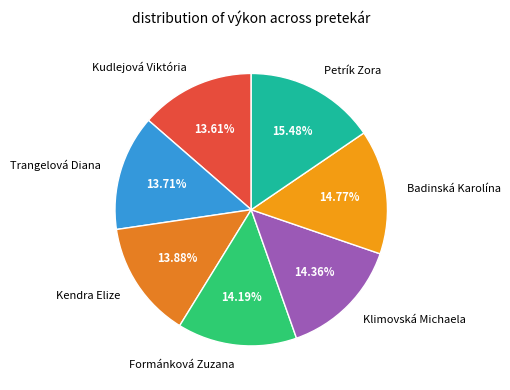

What is the largest slice in the pie chart?

Petrík Zora